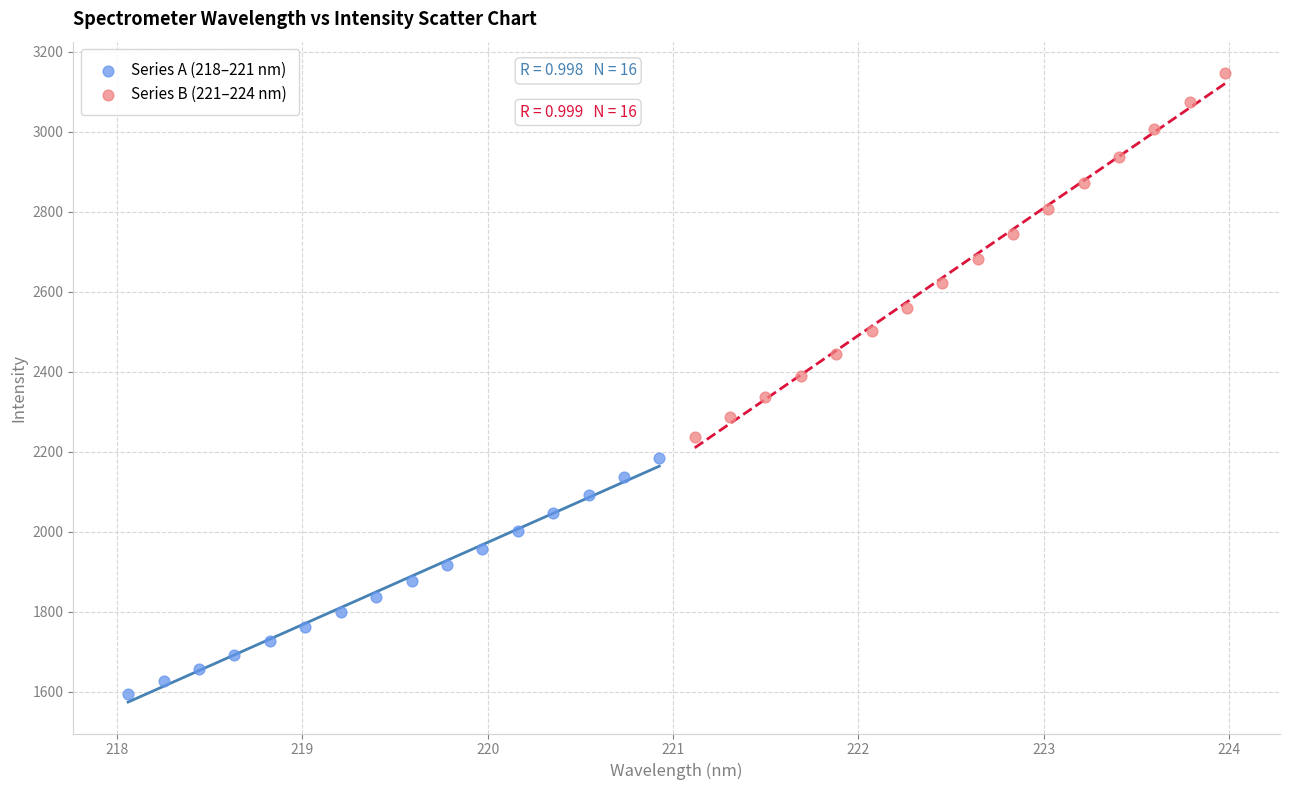

Which series reaches the minimum Y coordinate?

Series A (218–221 nm)